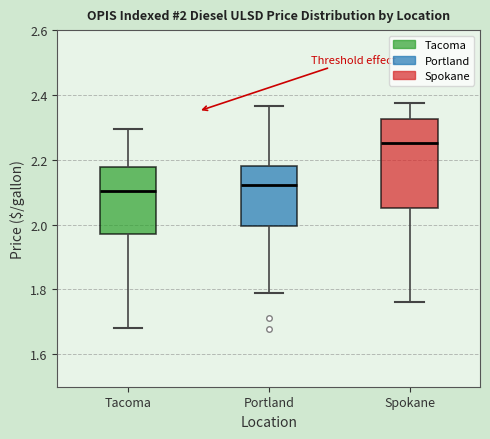

Which box has the highest median line?

Spokane